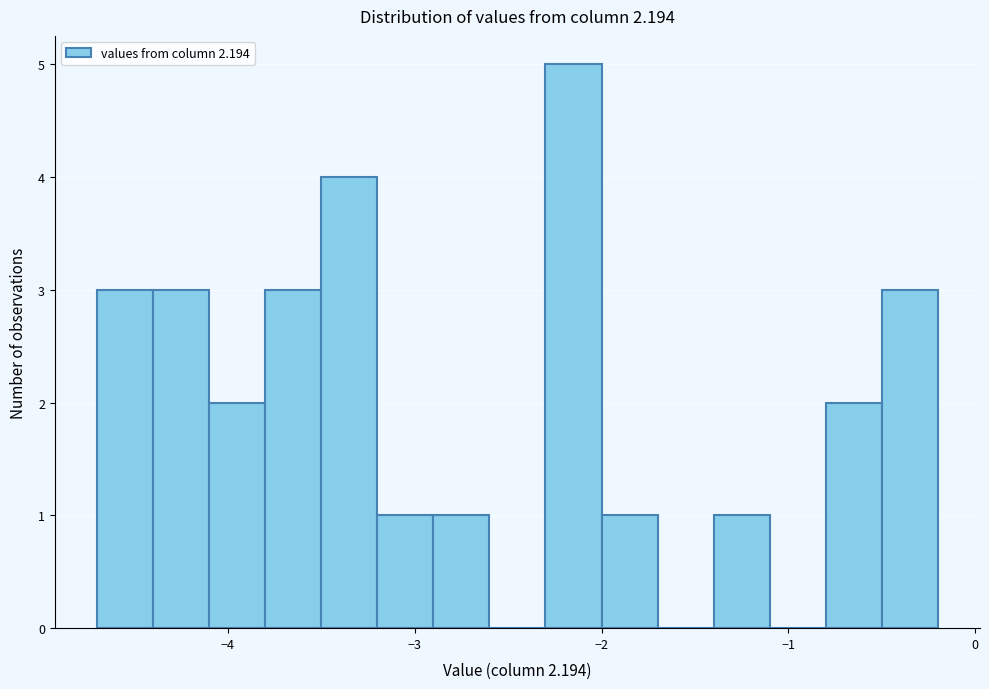

Around what value on the x-axis is the tallest bar? Give the approximate position of its centre, as read against the axis.

-2.1